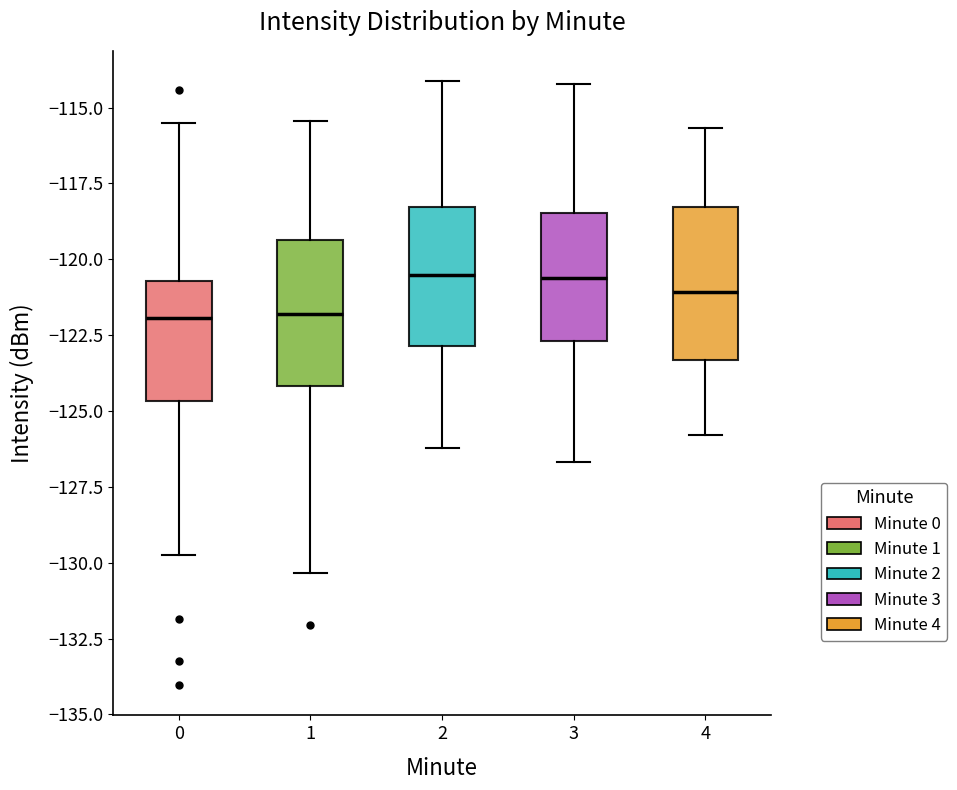

Reading left to right, read every box against the y-axis: the position of its median line, the range the box covers, and the ends of its whiskers. The values are not printed on the chart, so give them approximately, as read against the axis.

0: median -122.0, box -124.5 to -120.5, whiskers -130.0 to -115.5
1: median -122.0, box -124.0 to -119.5, whiskers -130.5 to -115.5
2: median -120.5, box -123.0 to -118.5, whiskers -126.0 to -114.0
3: median -120.5, box -122.5 to -118.5, whiskers -126.5 to -114.0
4: median -121.0, box -123.5 to -118.5, whiskers -126.0 to -115.5